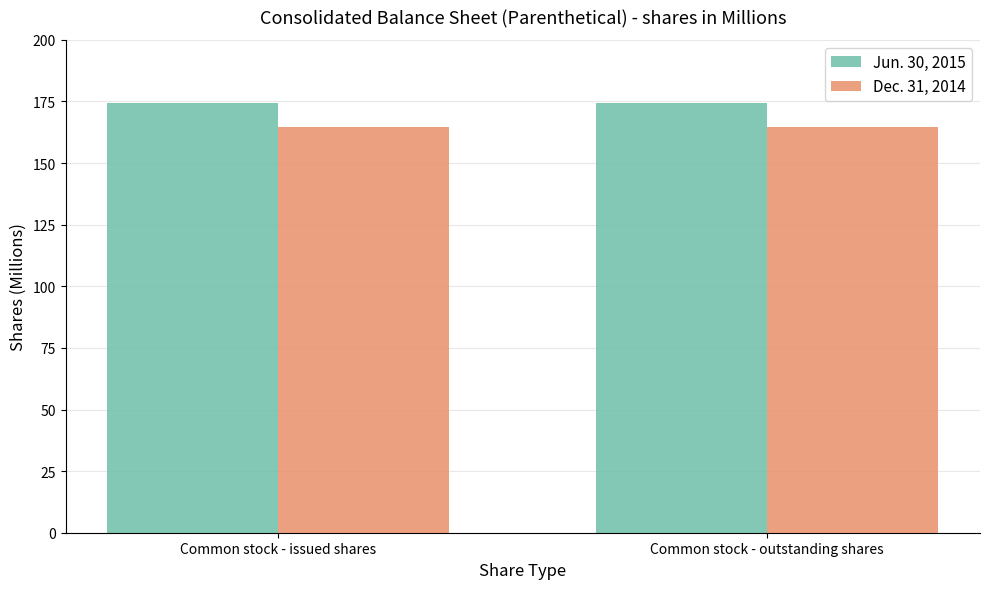

The Dec. 31, 2014 series shows 241.2 at Common stock - issued shares. True or false?

False